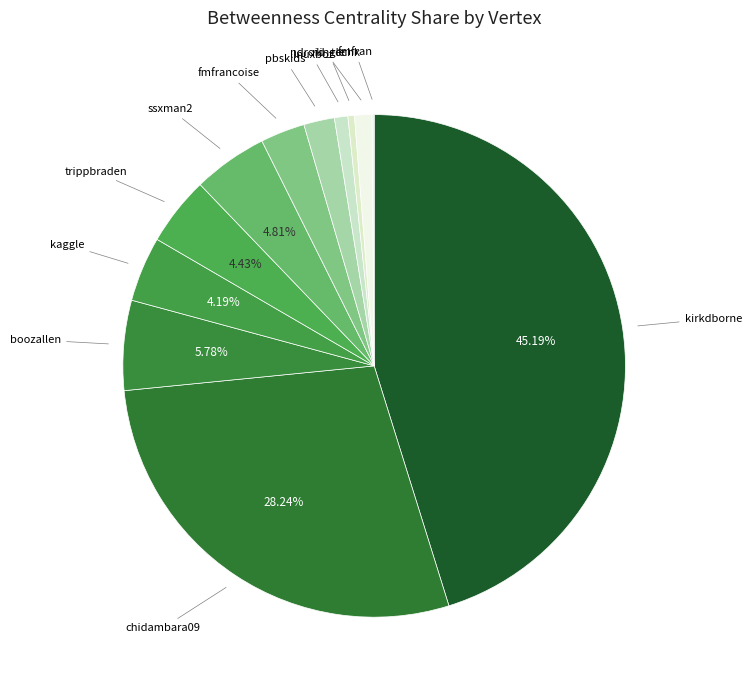

Which slice is the largest?

kirkdborne